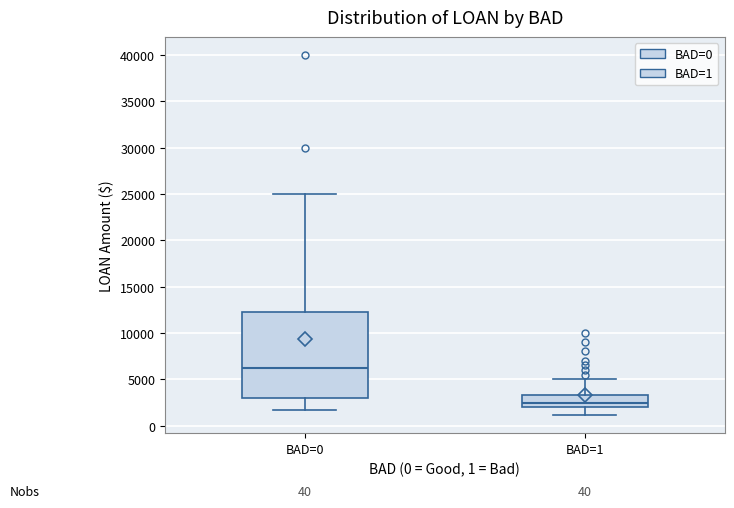

Reading left to right, read every box against the y-axis: the position of its median line, the range the box covers, and the ends of its whiskers. The values are not printed on the chart, so give them approximately, as read against the axis.

BAD=0: median 6500, box 3000 to 12500, whiskers 1500 to 25000
BAD=1: median 2500, box 2000 to 3500, whiskers 1000 to 5000